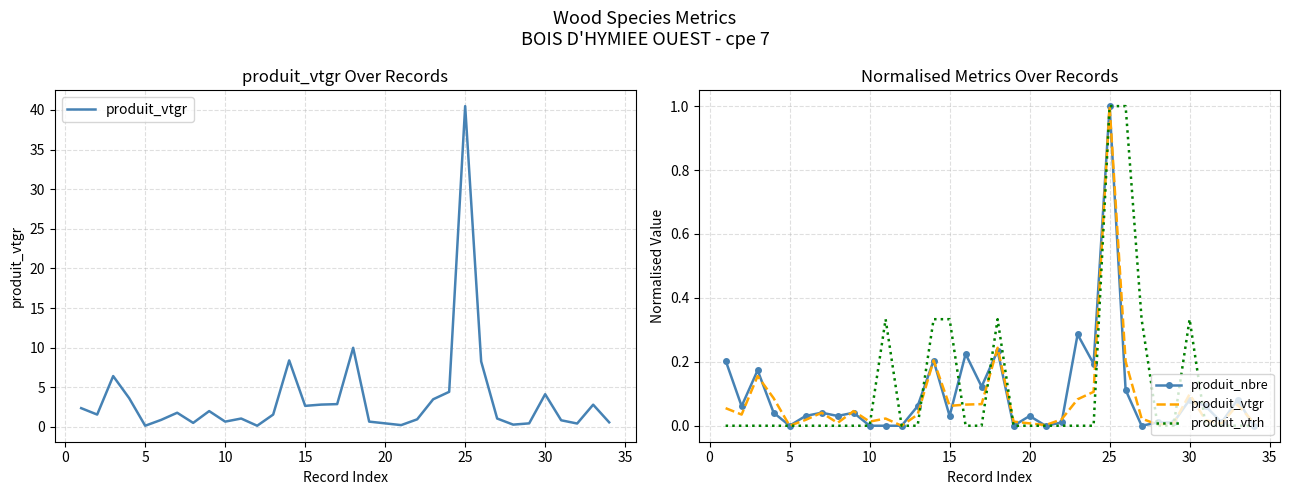

What is the highest value of the produit_nbre series?

1.0